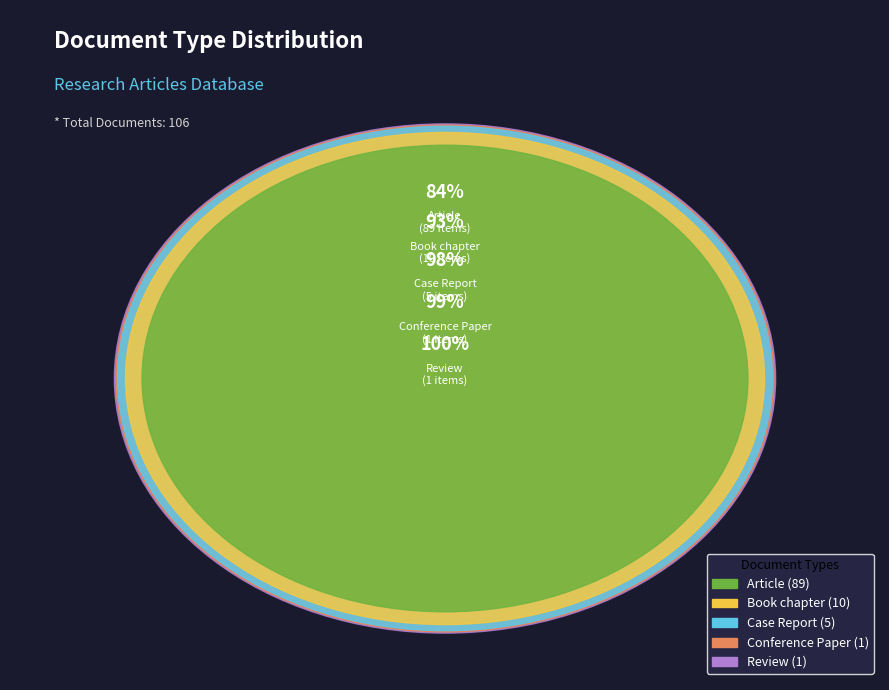

How many slices are in this pie chart?

5